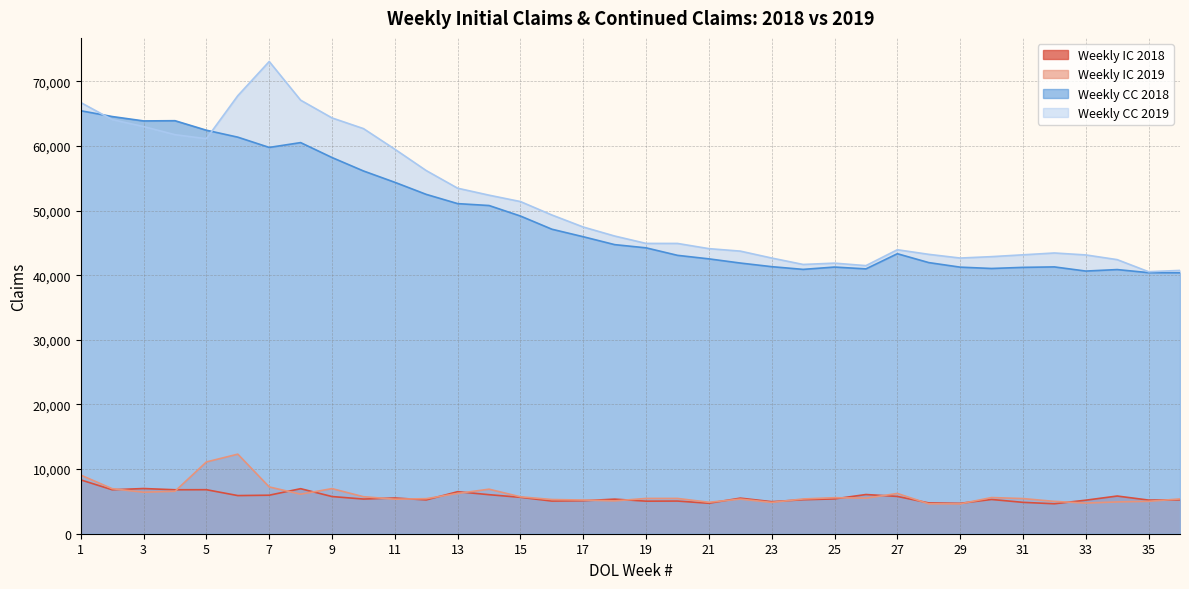

Rank the series by their maximum value, from highest to lowest.

Weekly CC 2019, Weekly CC 2018, Weekly IC 2019, Weekly IC 2018